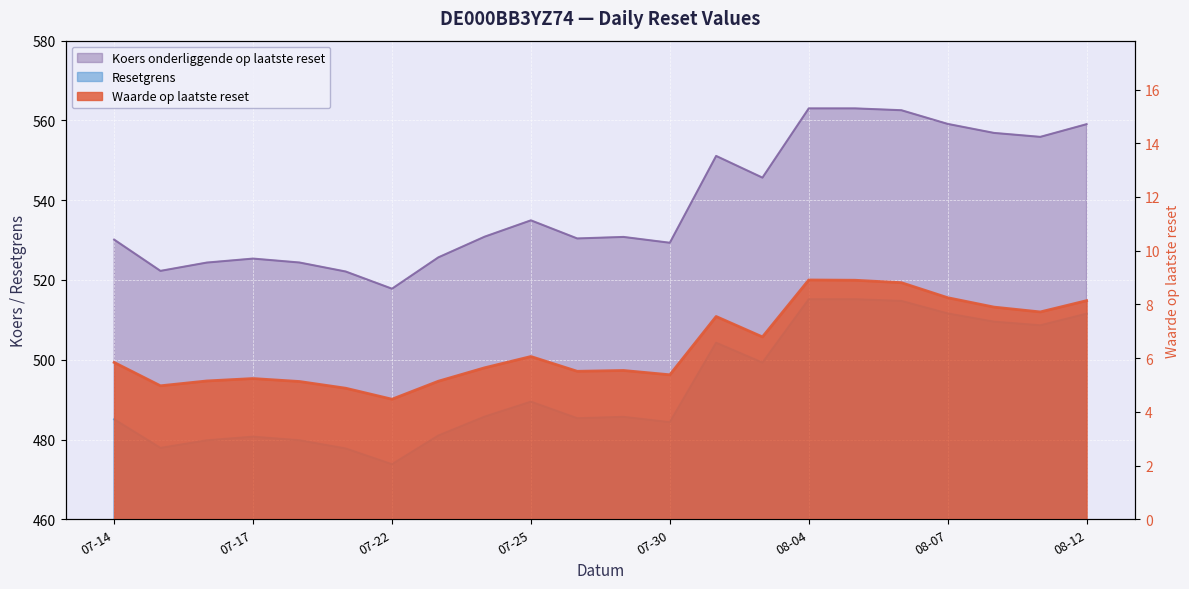

At which category does the chart reach its minimum across all series?

07-22